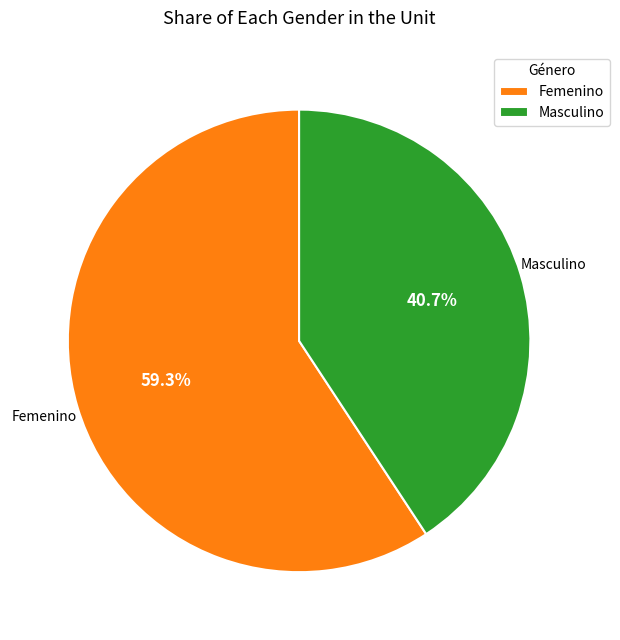

True or false: Masculino accounts for 50% of the total.

False